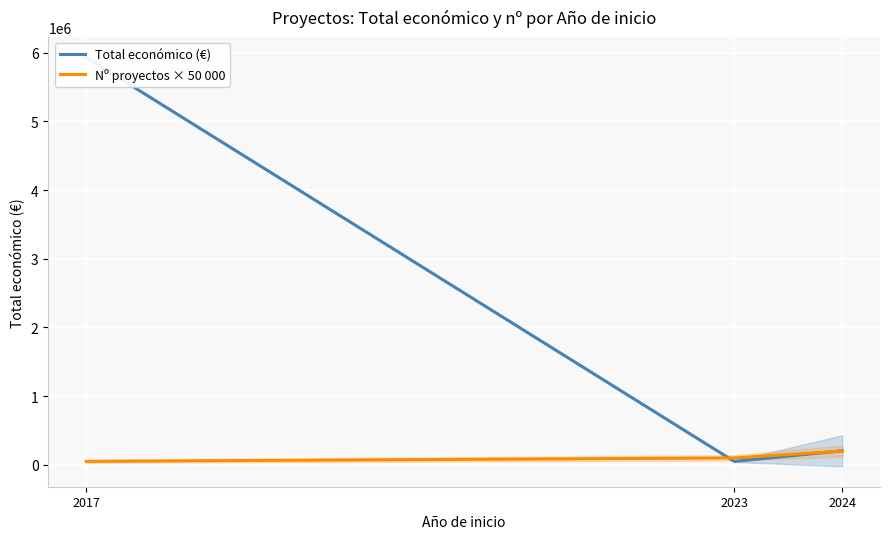

What are all the series names shown in the legend?

Total económico (€), Nº proyectos × 50 000